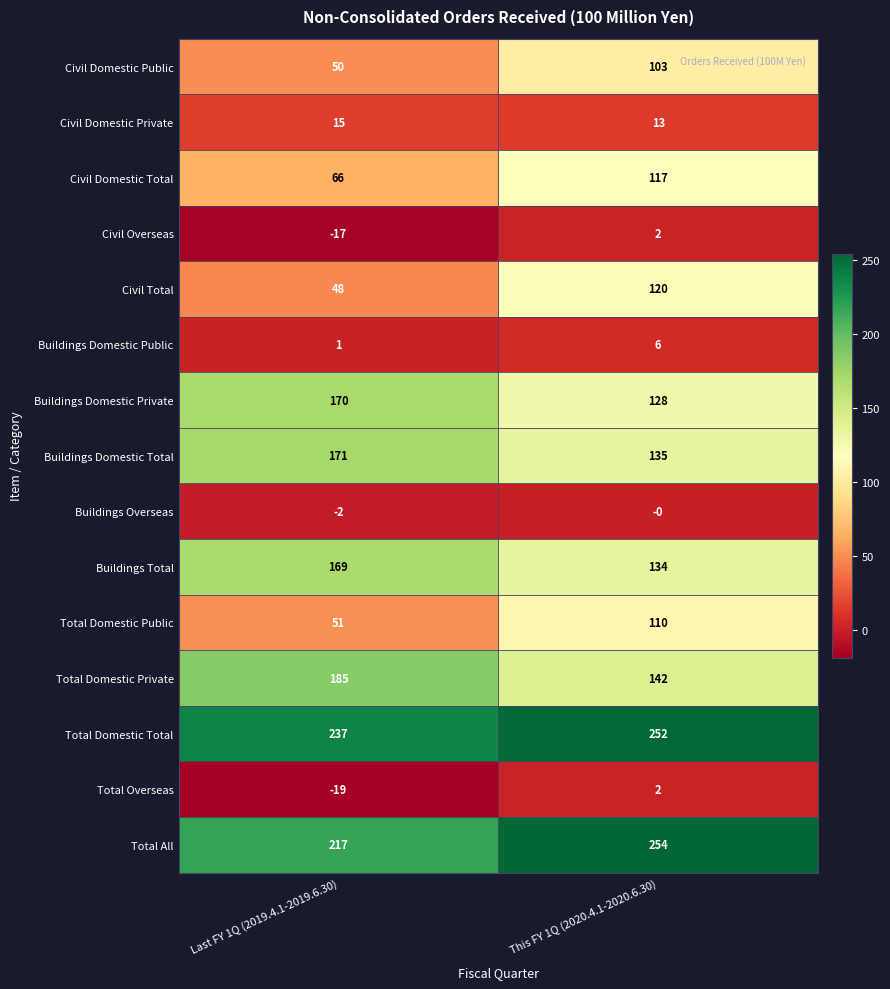

True or false: Buildings Domestic Private has a value of 128 at This FY 1Q (2020.4.1-2020.6.30).

True